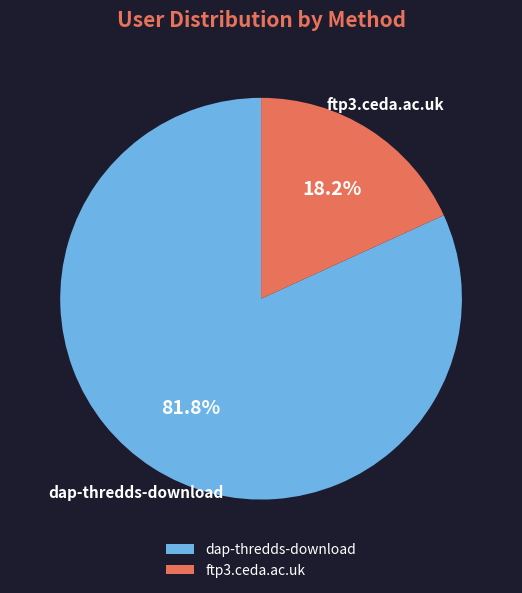

Which category has the smallest portion of the pie?

ftp3.ceda.ac.uk